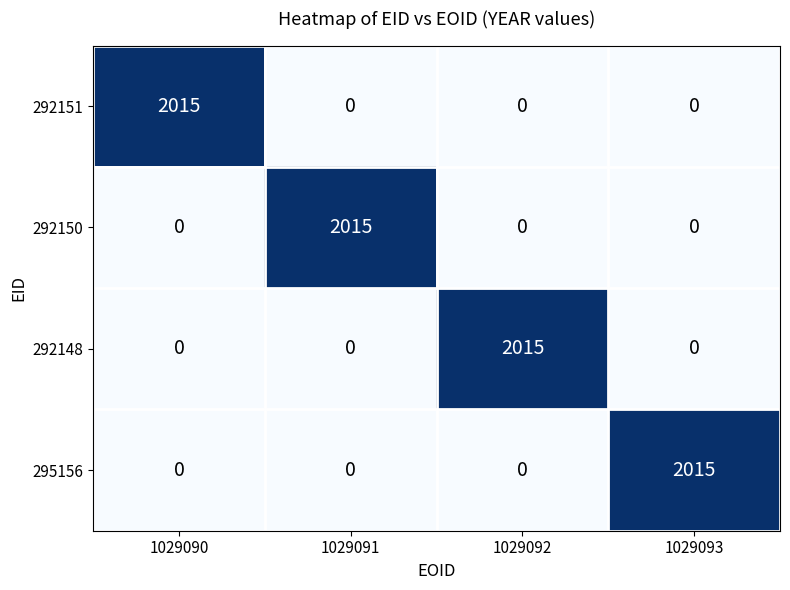

How many data points does each series have?

4